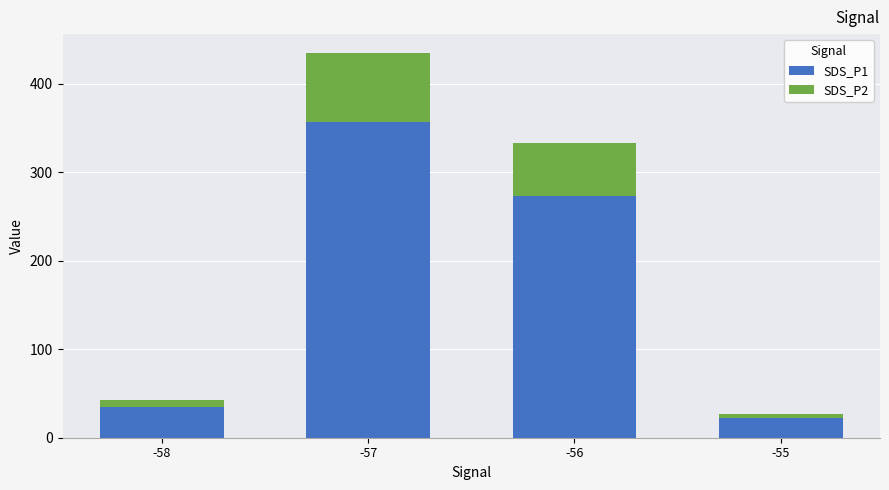

How many values in the SDS_P1 series exceed 272?

2